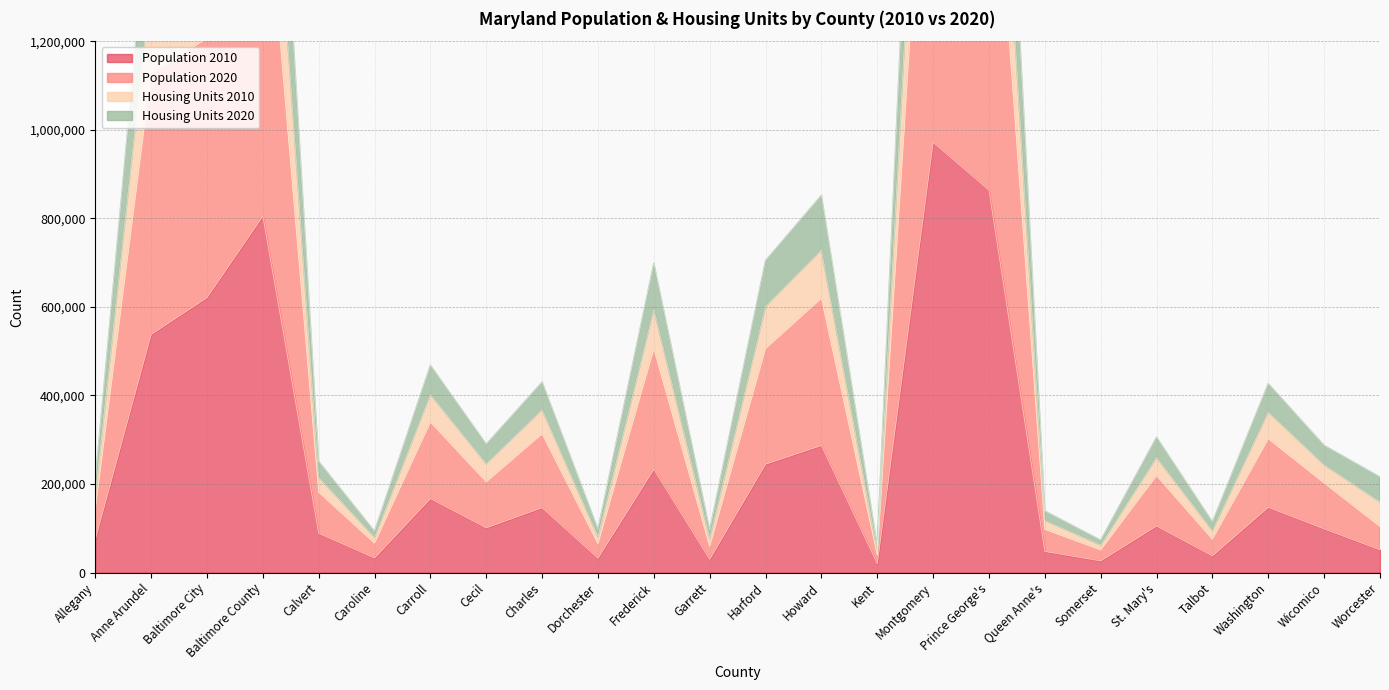

What is the difference between the maximum and minimum values in the Housing Units 2010 series?

2753936